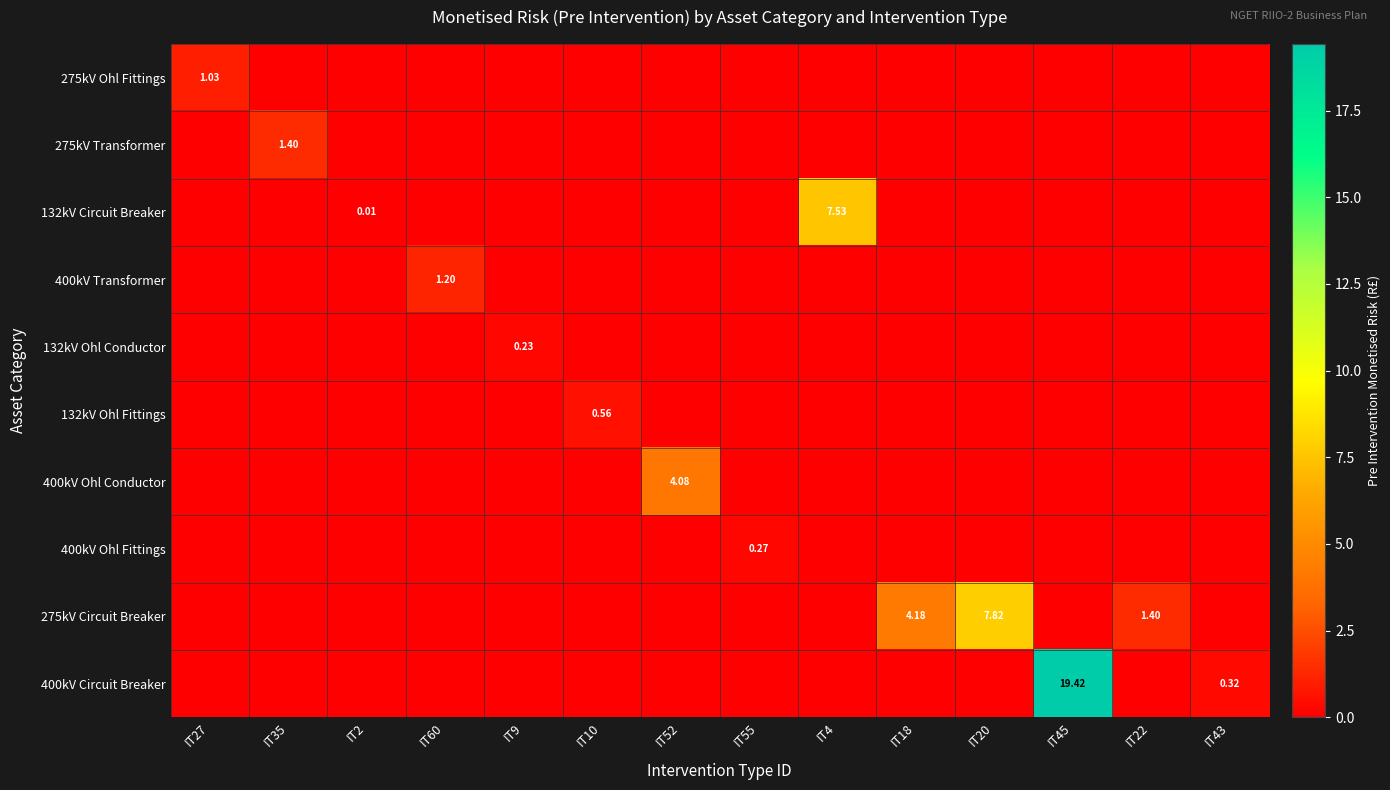

How many values in the 132kV Ohl Conductor series exceed 0?

1